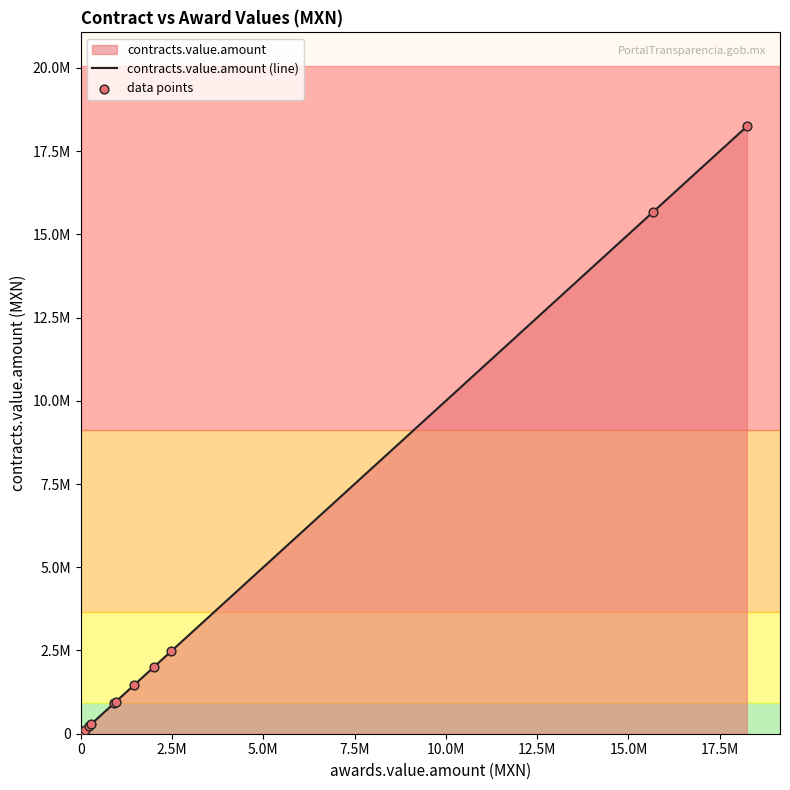

At how many categories does at least one series exceed 10636653?

2